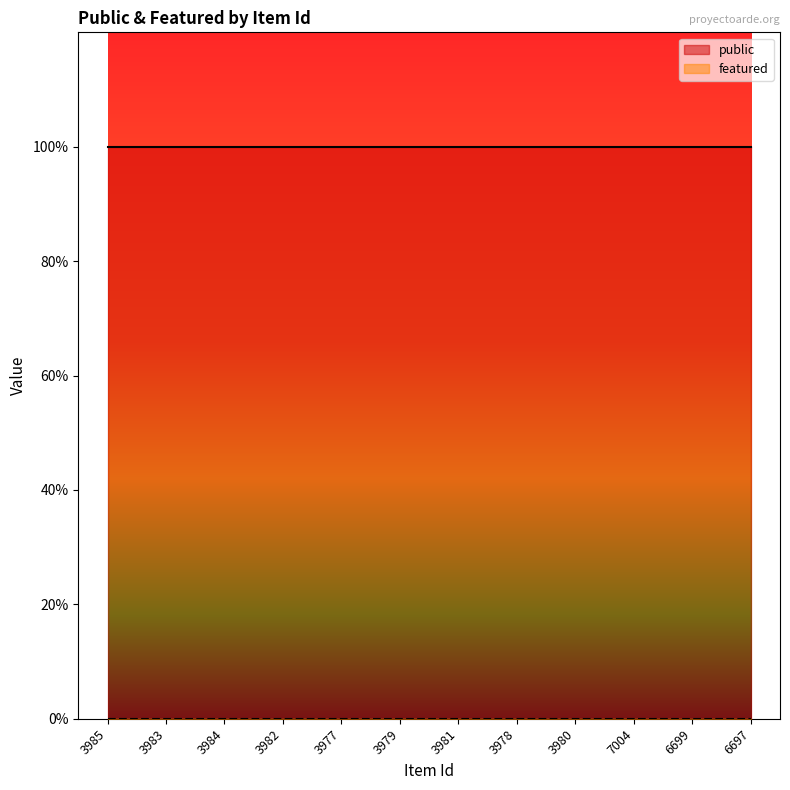

True or false: featured and public intersect in this chart.

False